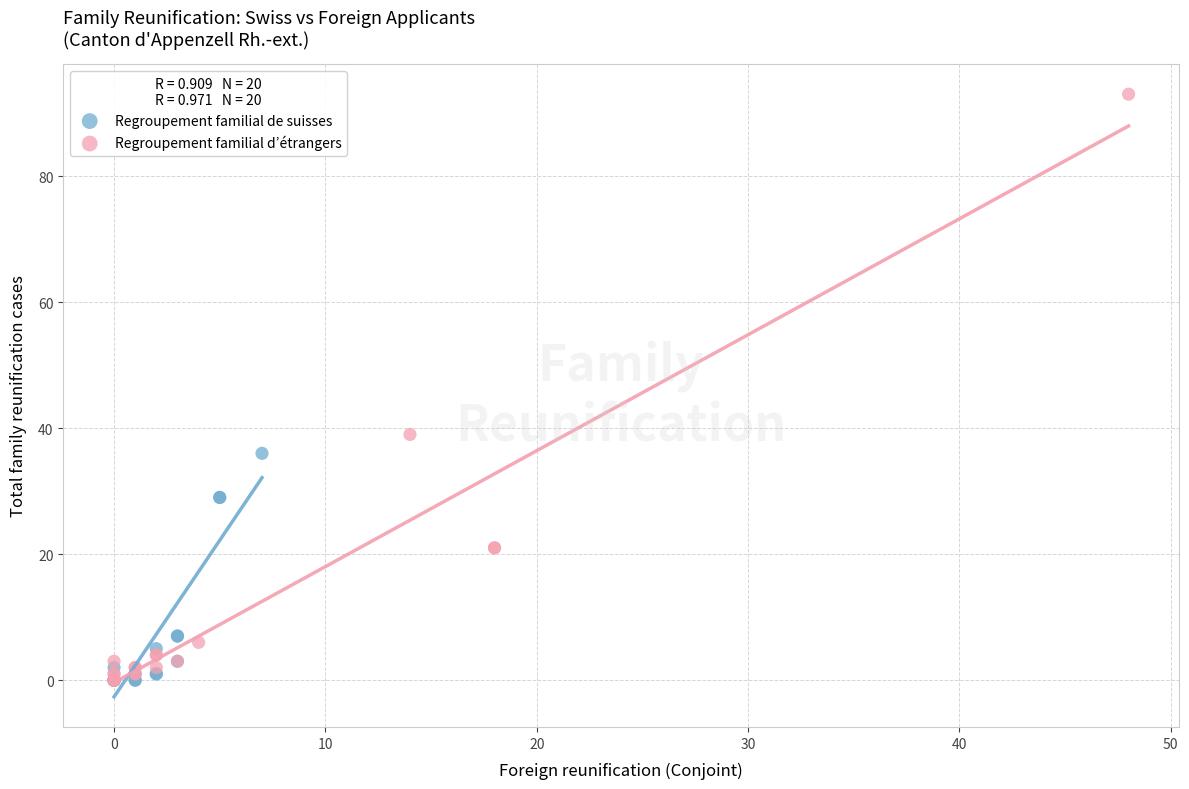

What are all the series names shown in the legend?

Regroupement familial de suisses, Regroupement familial d’étrangers